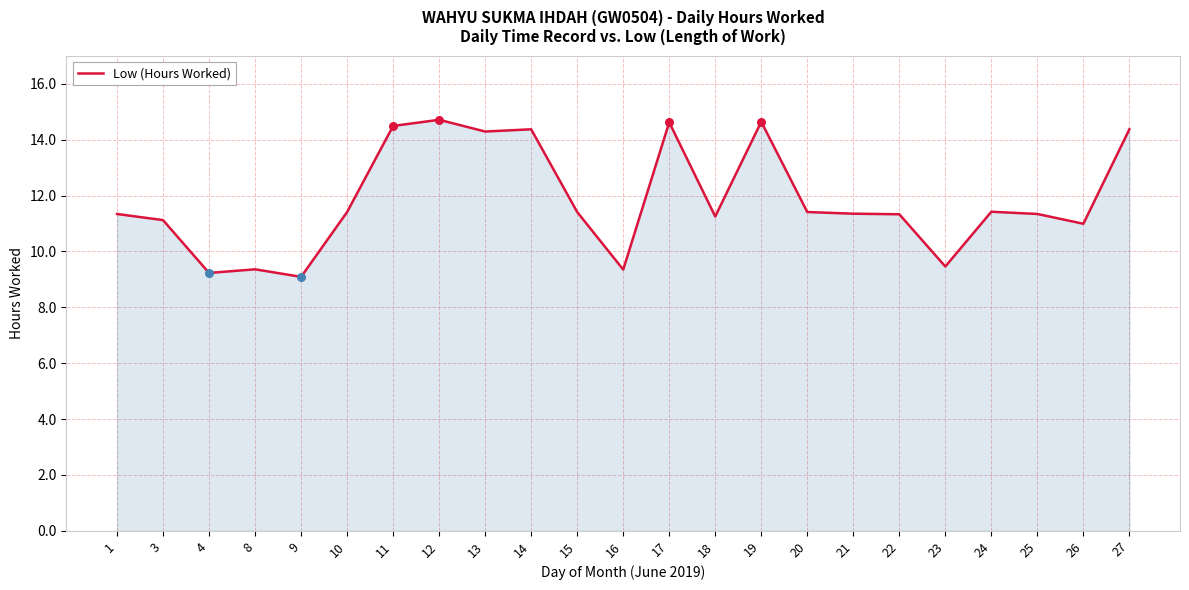

Which has a higher value, 12 or 8?

12